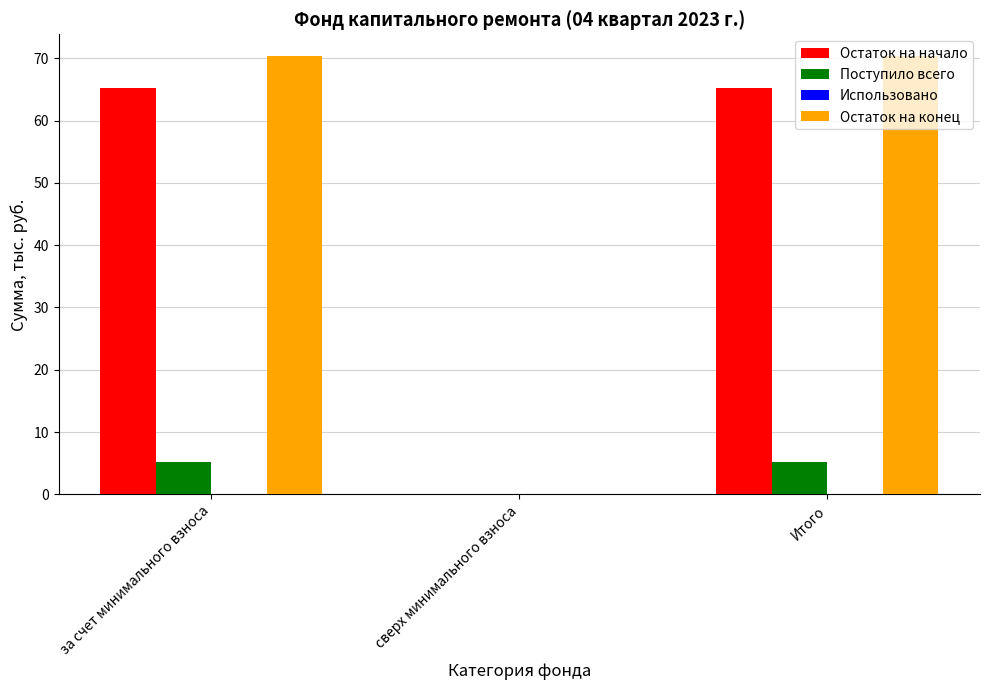

Is the value of Остаток на начало at за счет минимального взноса greater than the value of Поступило всего at Итого?

Yes